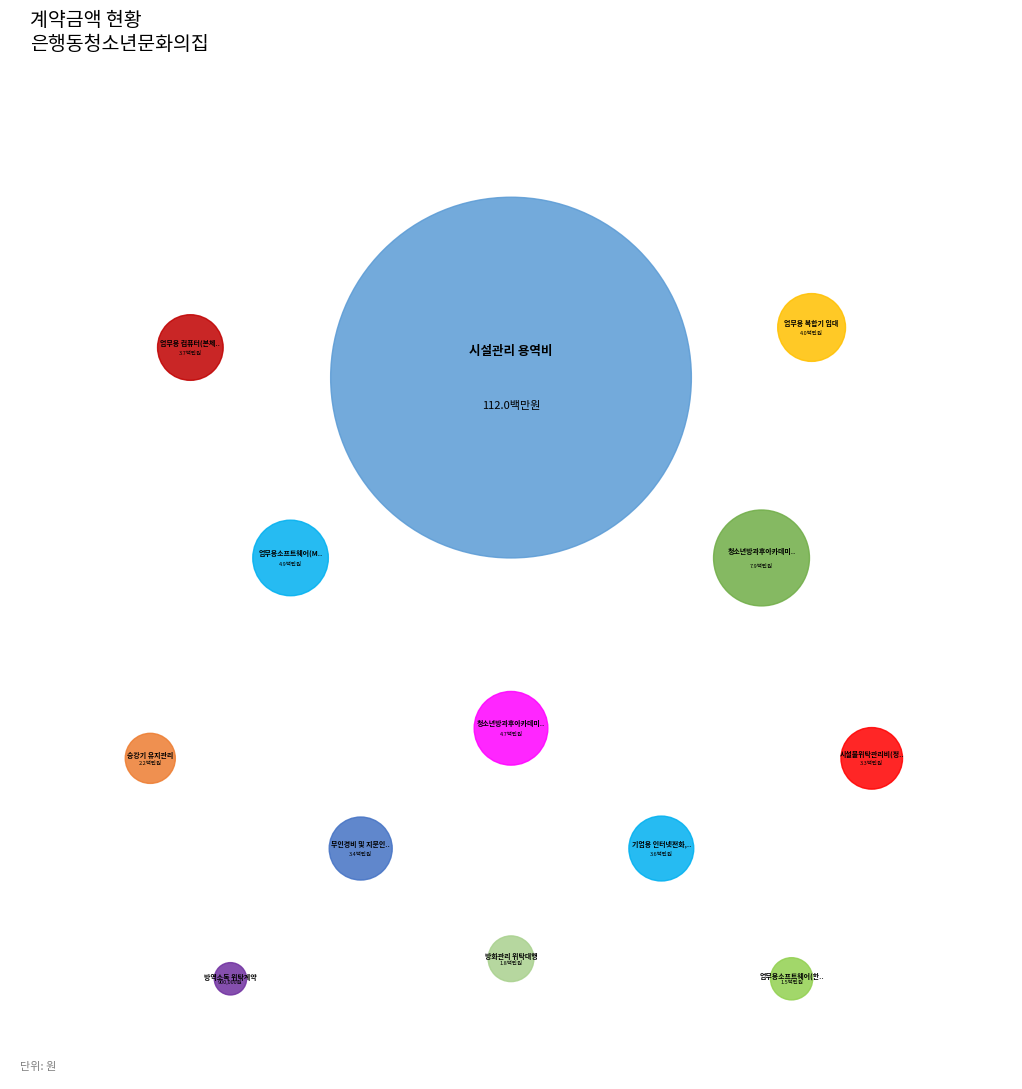

To the nearest percent, what portion does 업무용소프트웨어(MS-GAS)구입 represent?

3%